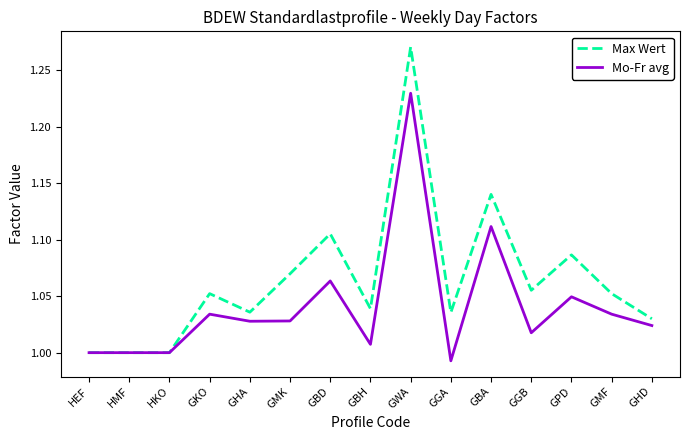

In Max Wert, how many points are higher than both neighbors (excluding endpoints)?

5